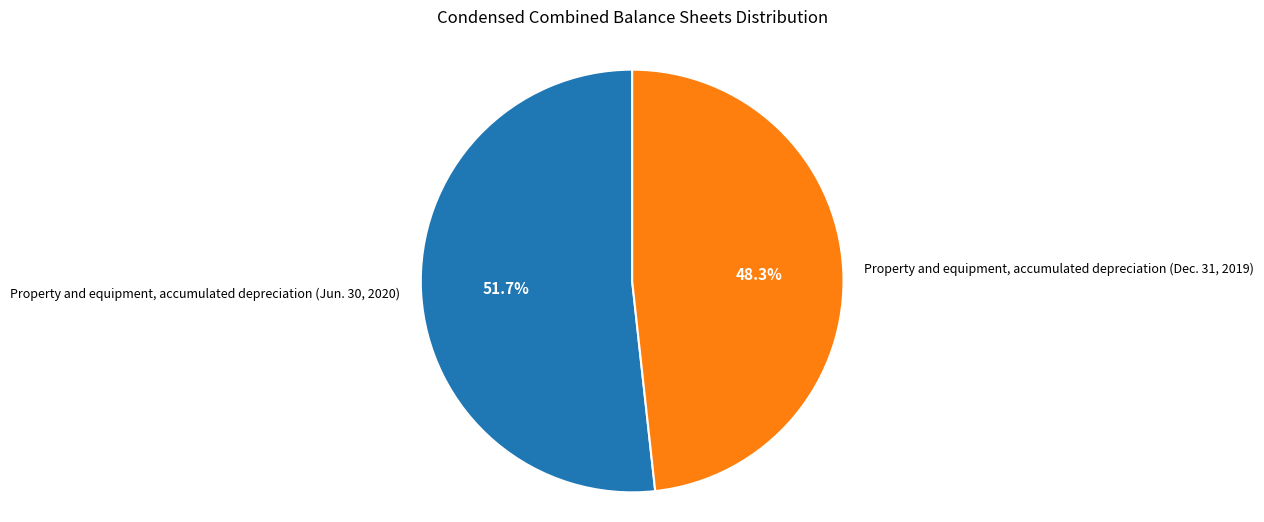

Count the number of slices in the pie.

2